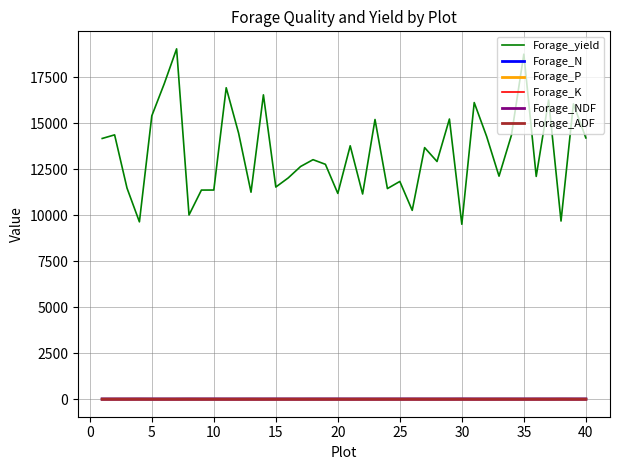

What is the maximum value shown in the chart?

19032.9